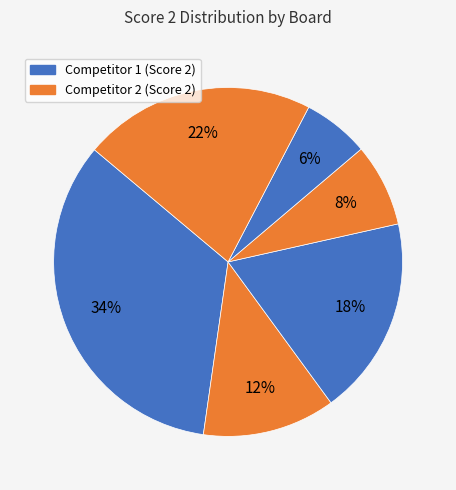

How many slices are in this pie chart?

6